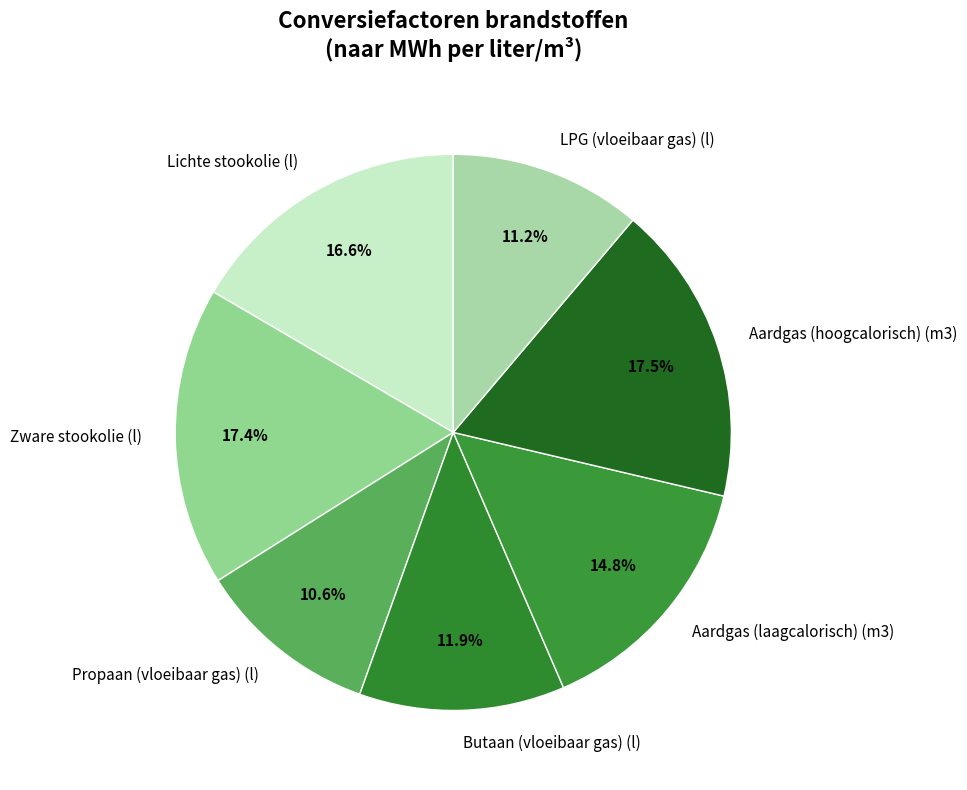

Does Aardgas (hoogcalorisch) (m3) represent more than half of the total?

No